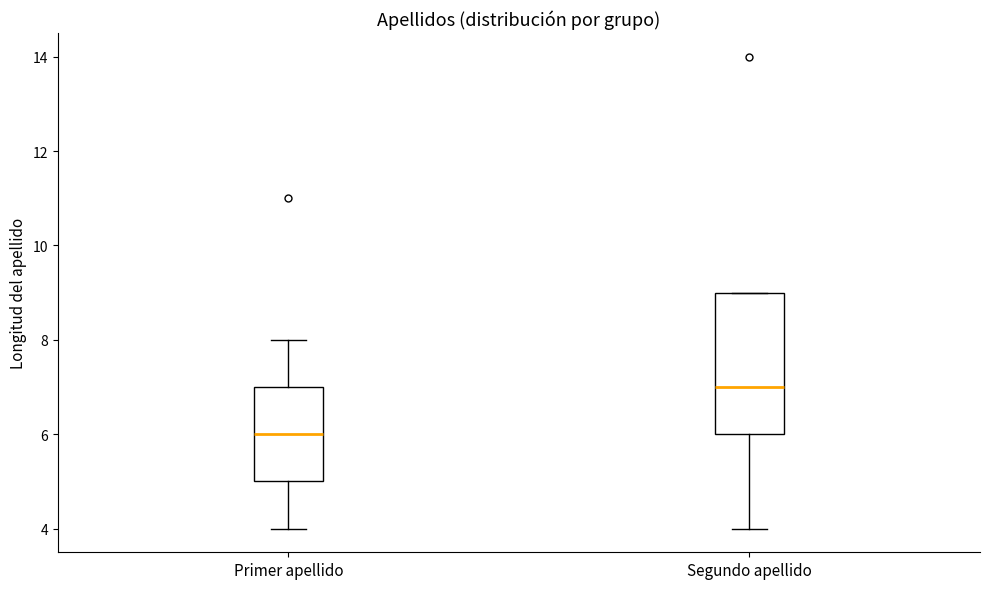

Reading left to right, read every box against the y-axis: the position of its median line, the range the box covers, and the ends of its whiskers. The values are not printed on the chart, so give them approximately, as read against the axis.

Primer apellido: median 6, box 5 to 7, whiskers 4 to 8
Segundo apellido: median 7, box 6 to 9, whiskers 4 to 9